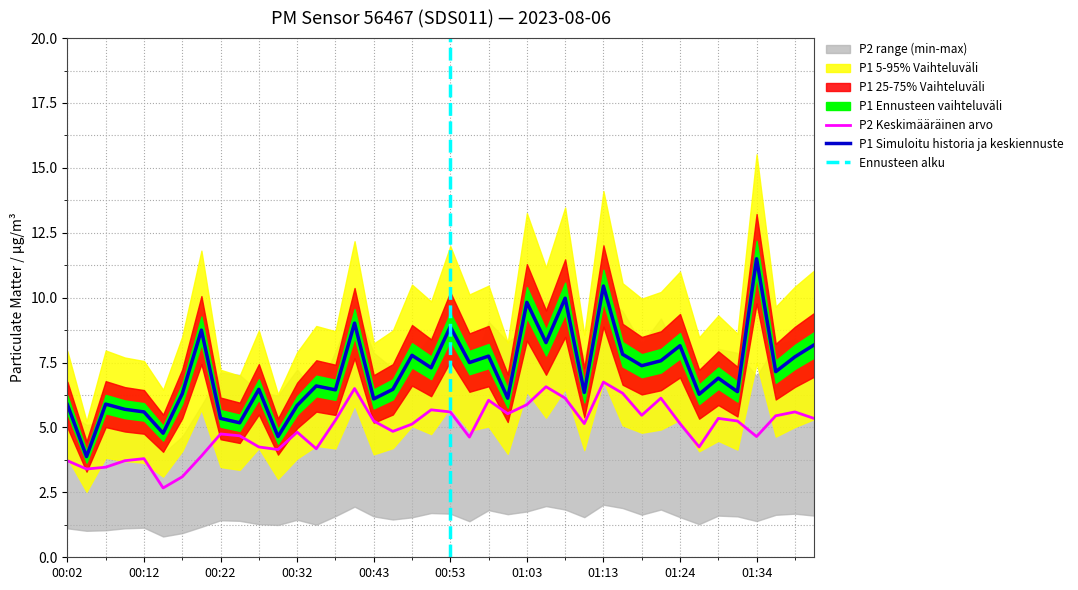

What is the difference between the maximum and minimum values in the P2 series?

4.1